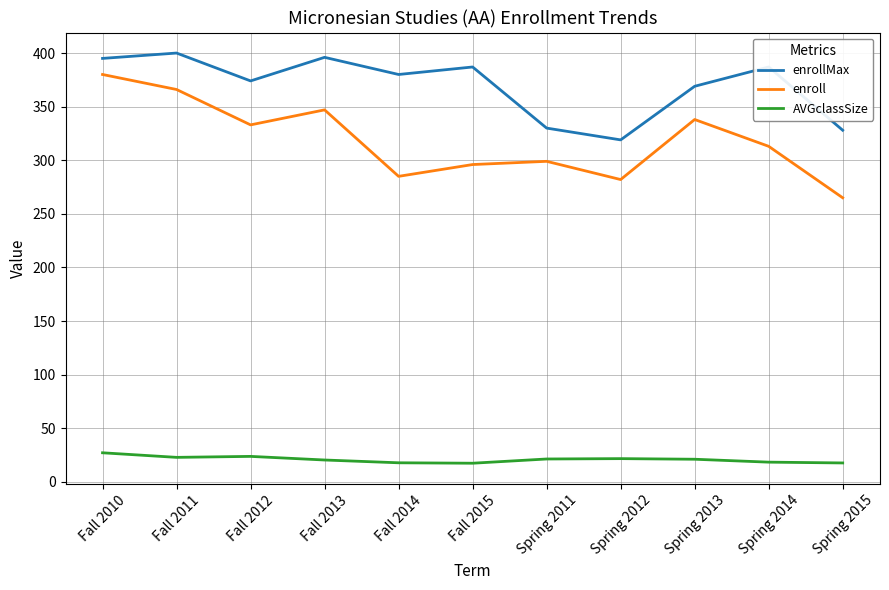

Which series has the widest spread of values?

enroll